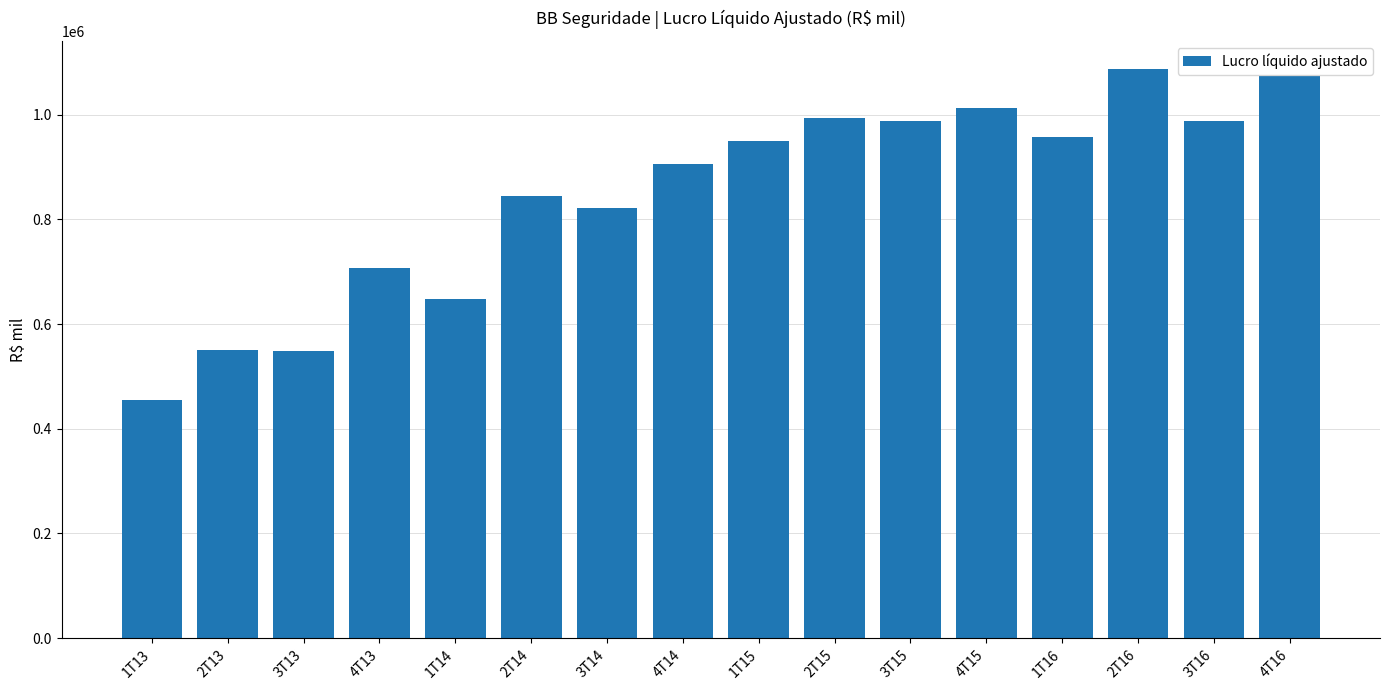

Are the bars grouped side by side (vs. stacked)?

No